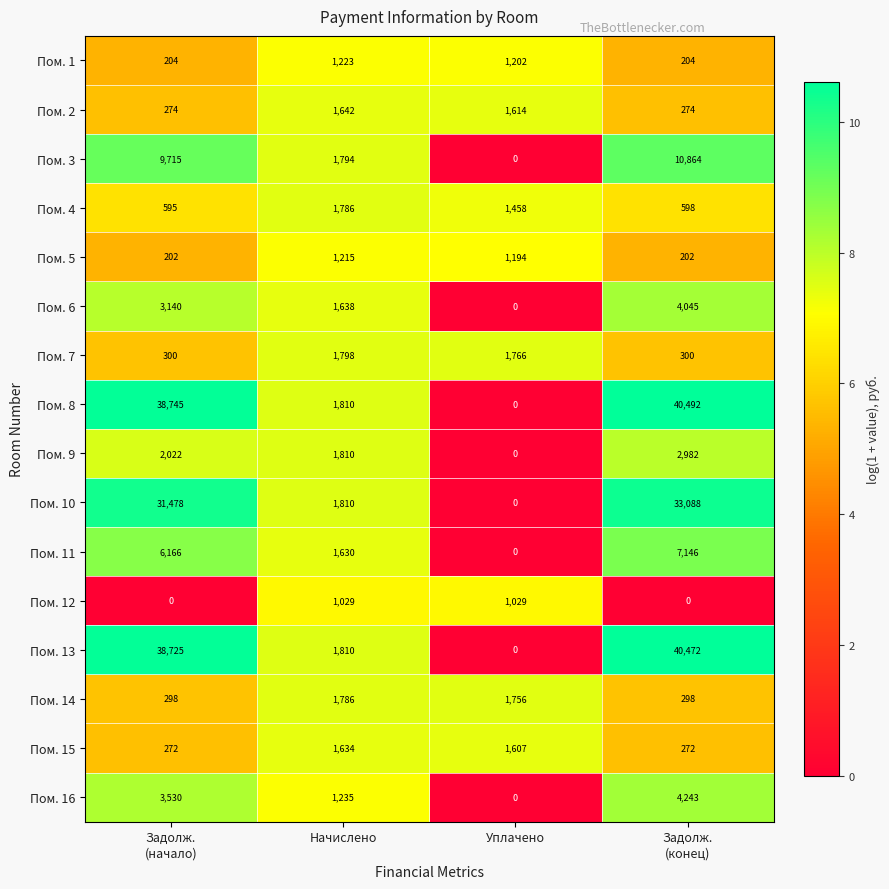

What is the difference between the maximum and minimum values in the Пом. 11 series?

7146